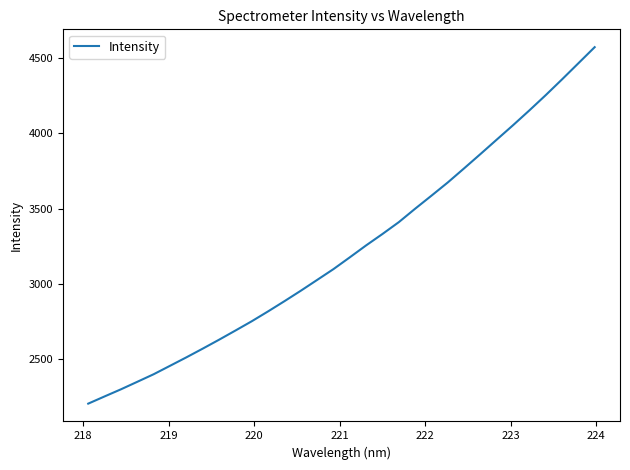

What is the greatest value displayed?

4572.7